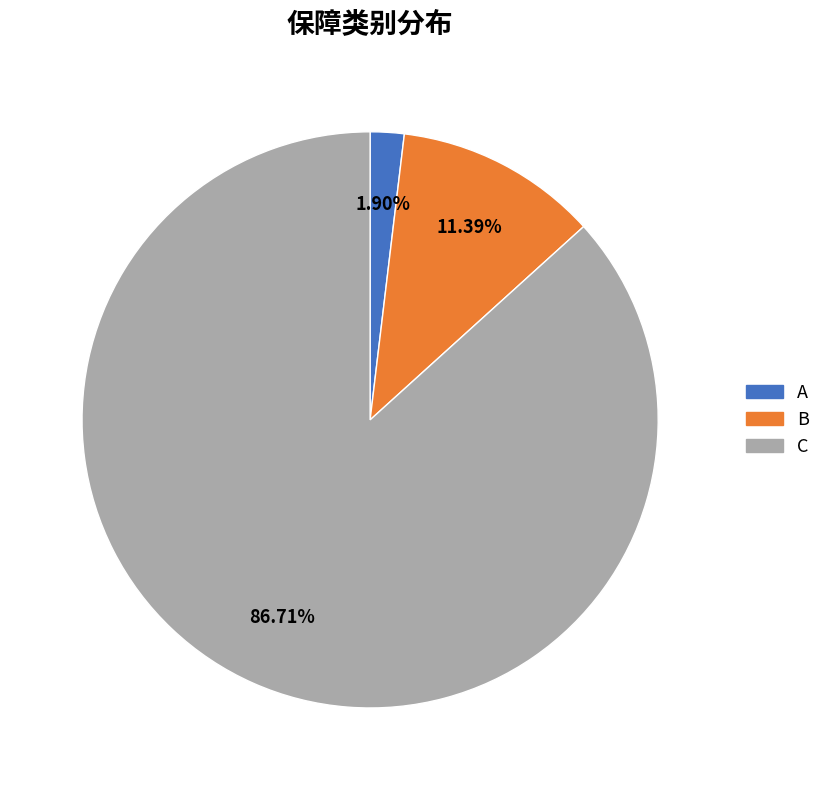

The A slice represents 2% of the pie. True or false?

True